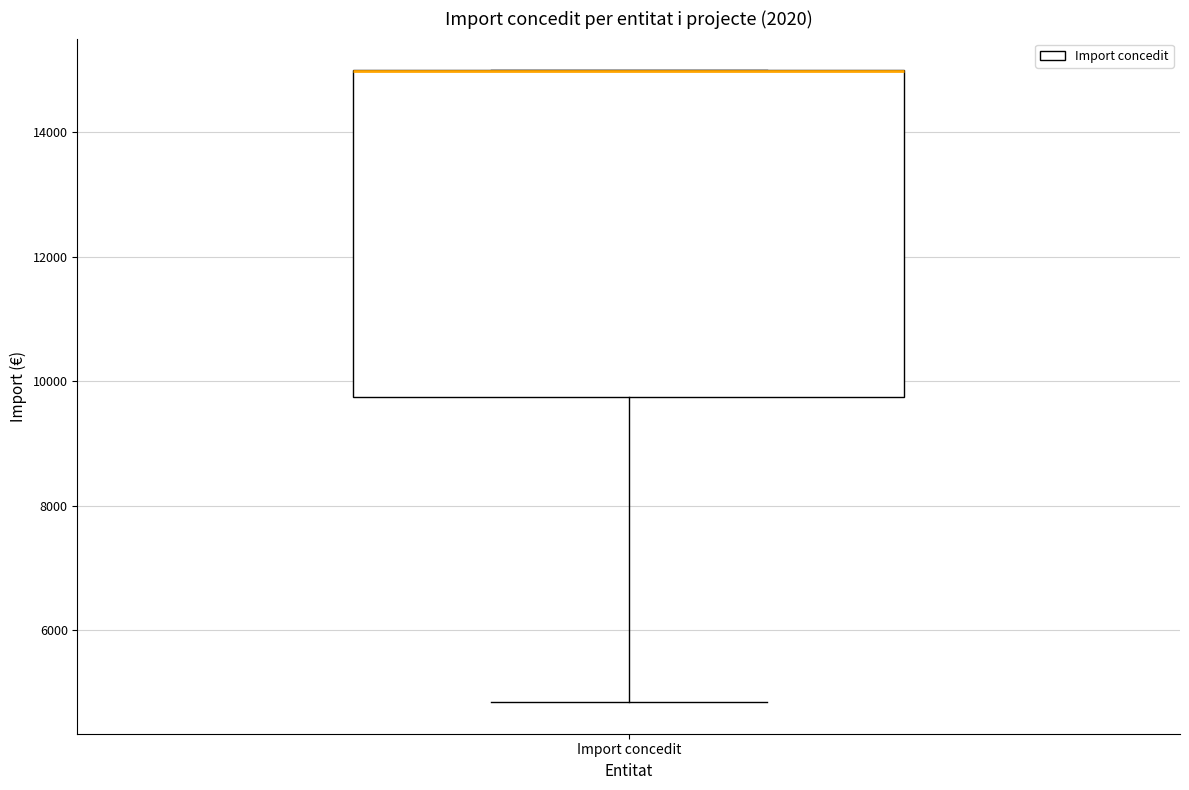

Read this box plot against the y-axis: the position of the median line, the range covered by the box, and the ends of both whiskers. The values are not printed on the chart, so give them approximately, as read against the axis.

median 15000 (drawn on the box's upper edge), box 9800 to 15000, whiskers 4800 to 15000